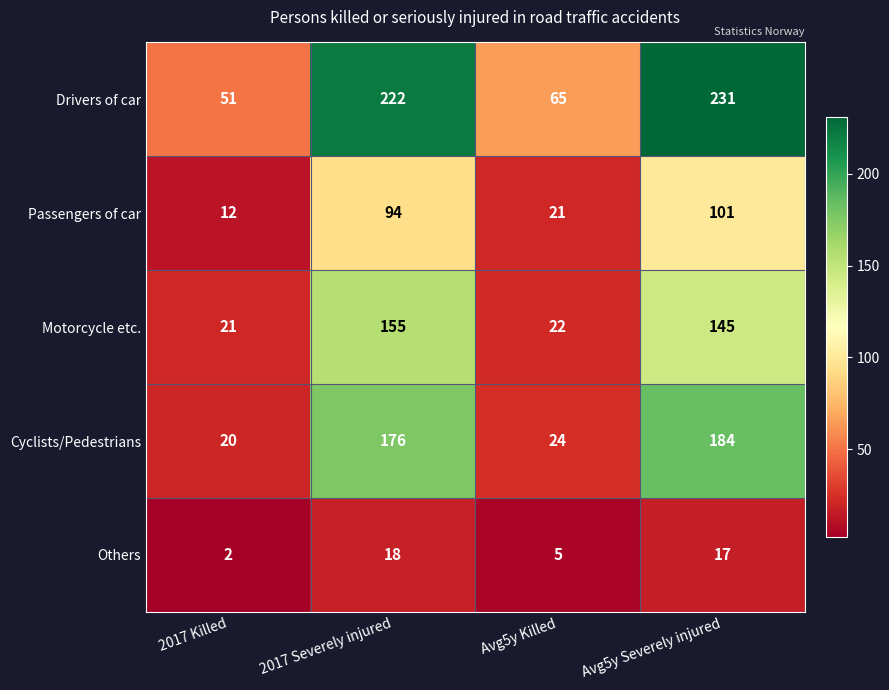

How many distinct data groups are displayed?

5